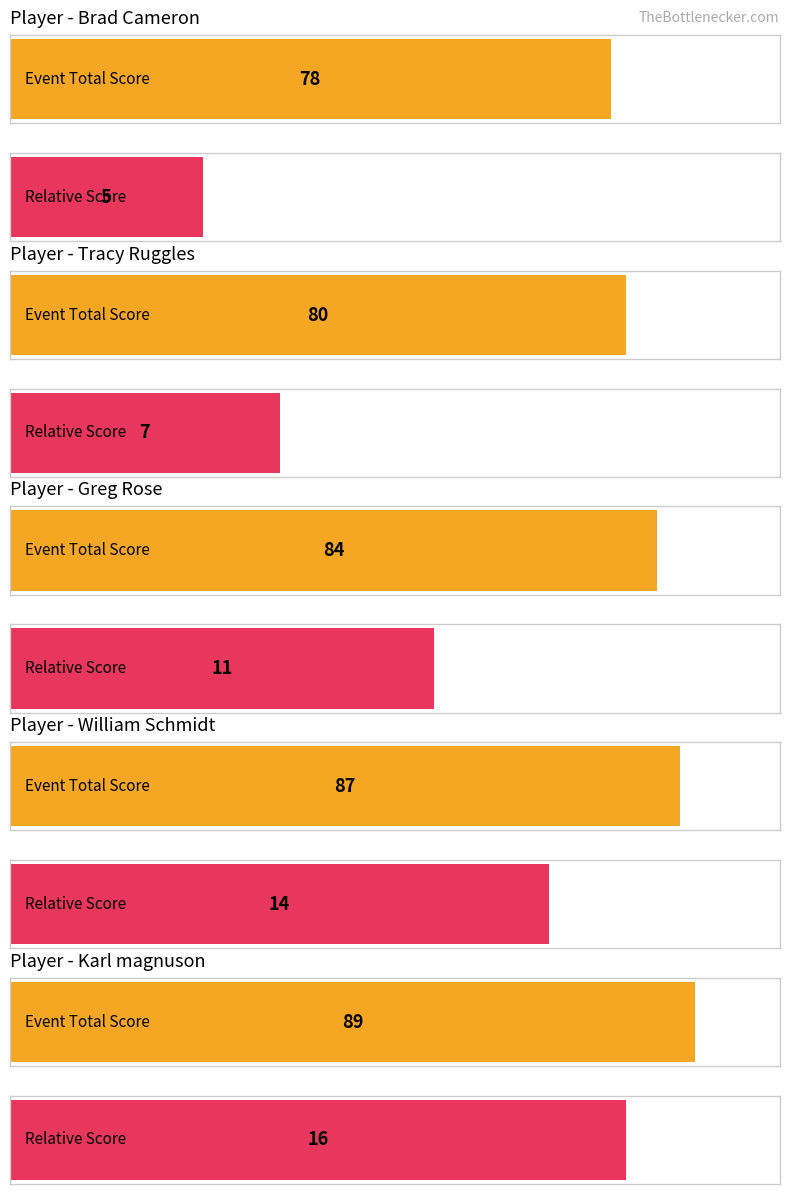

What is the sum of the round_total_score values at Karl magnuson and Brad Cameron?

167